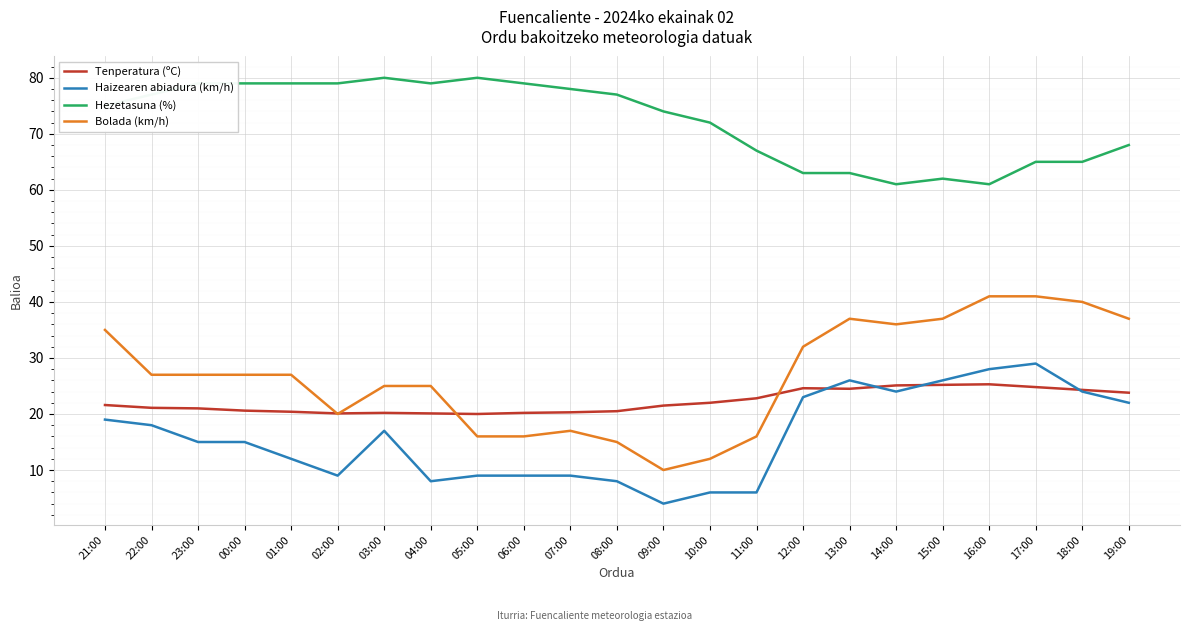

What is the sum of the Tenperatura (ºC) values at 04:00 and 15:00?

45.3